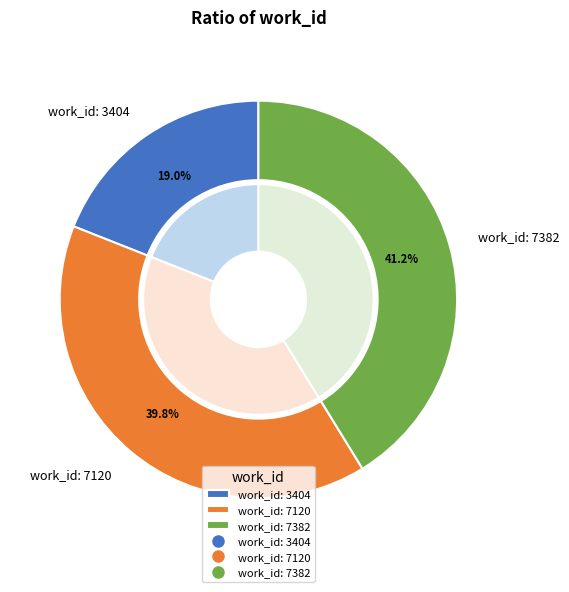

How many segments does this pie chart have?

3